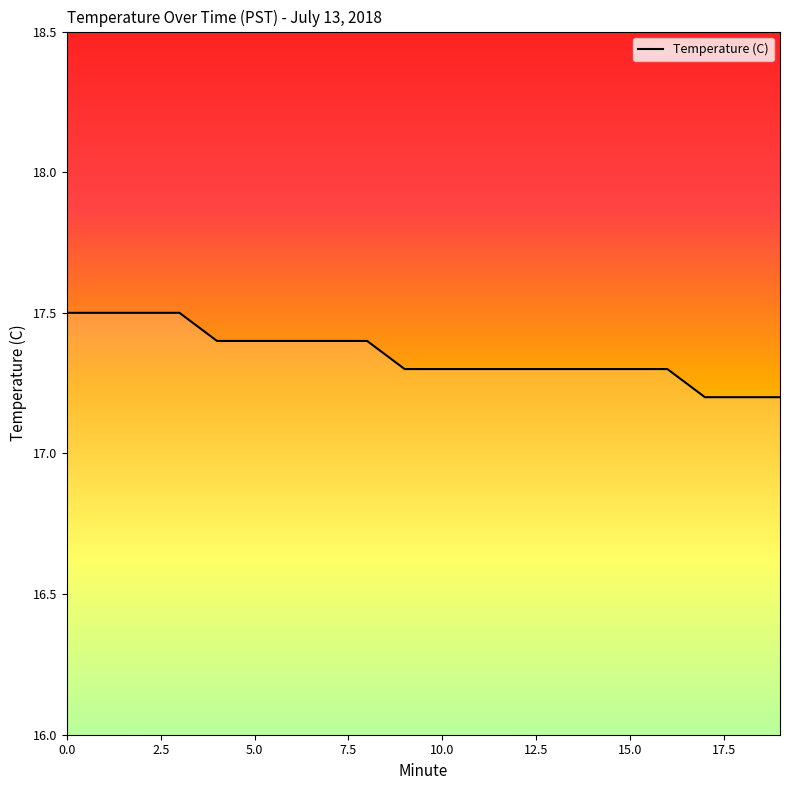

What is the minimum value shown in the chart?

17.2